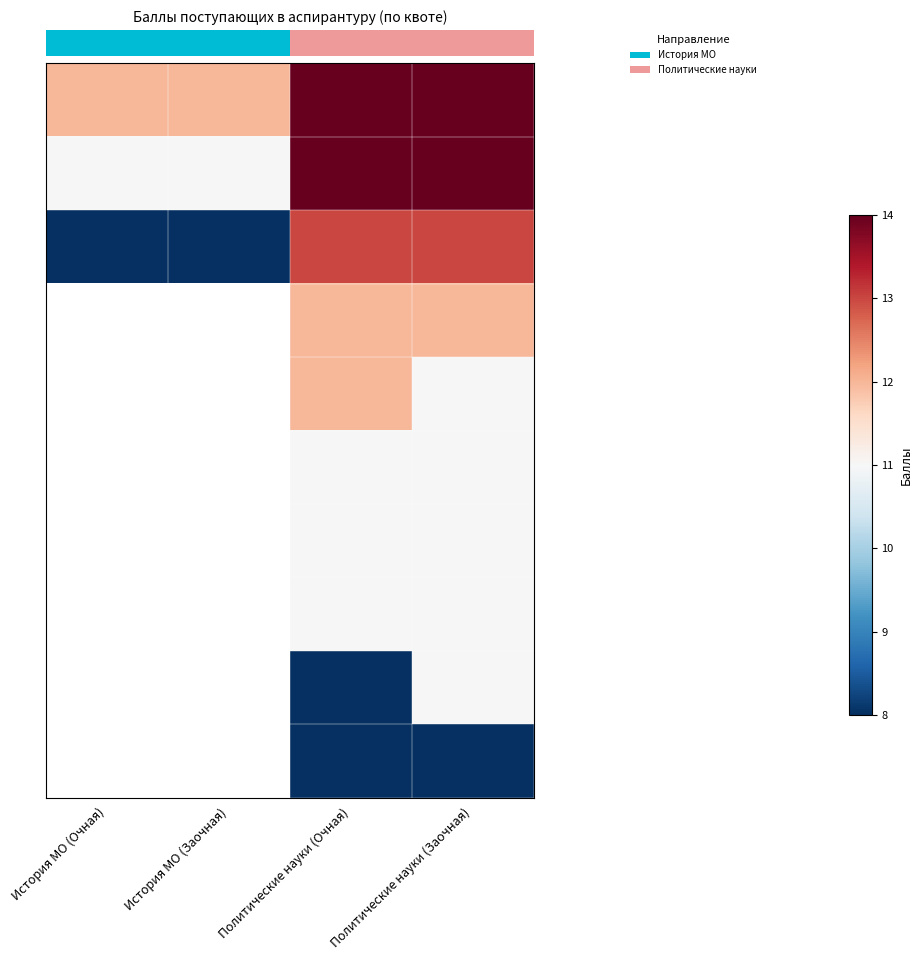

At which category is the sum across all series the highest?

Политические науки (Заочная)